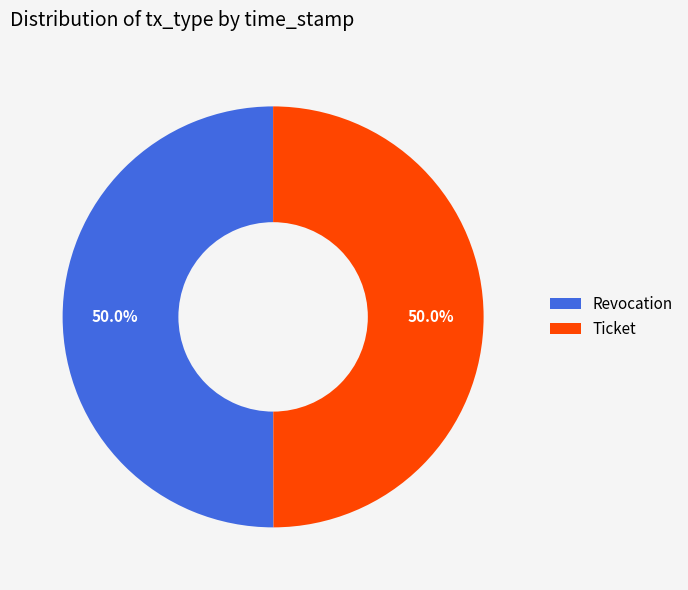

Count the number of slices in the pie.

2